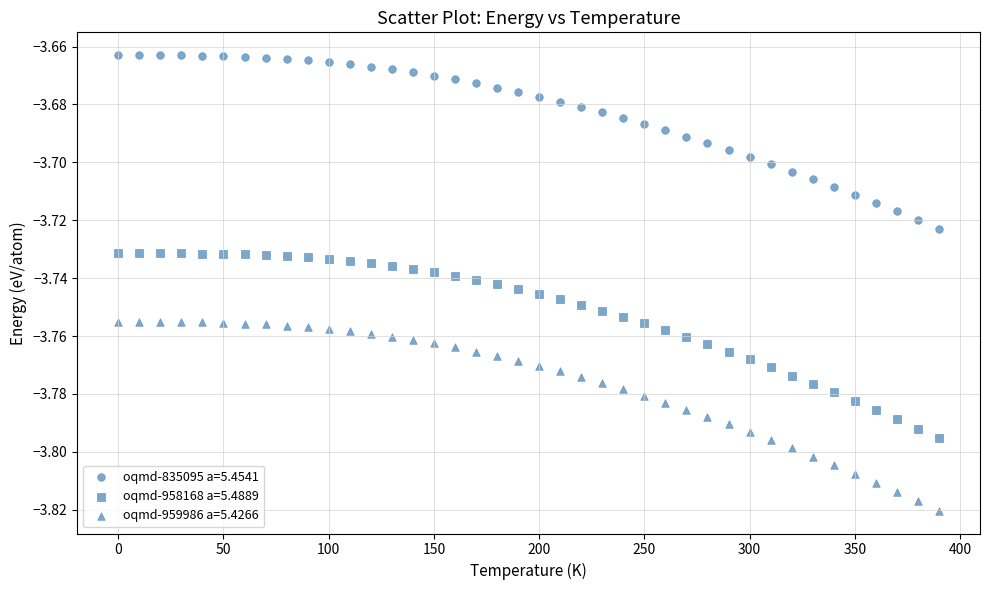

Count the number of points in this scatter plot.

120